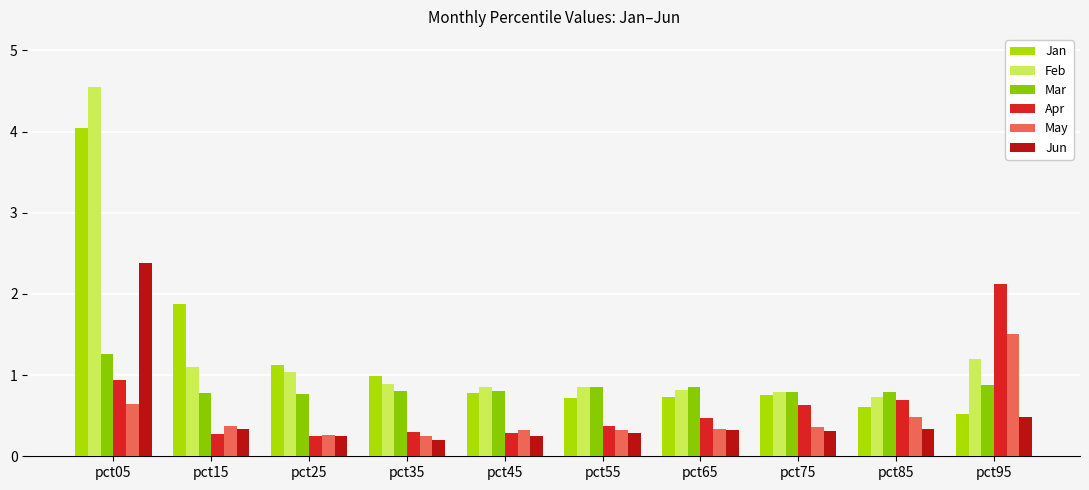

Rank the series at pct45 from highest to lowest value.

Feb, Mar, Jan, May, Apr, Jun